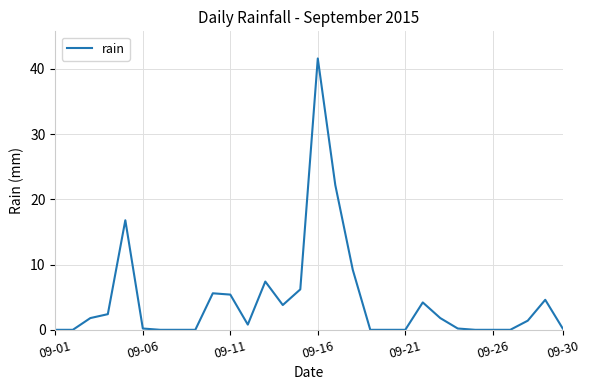

What is the maximum value shown in the chart?

41.6